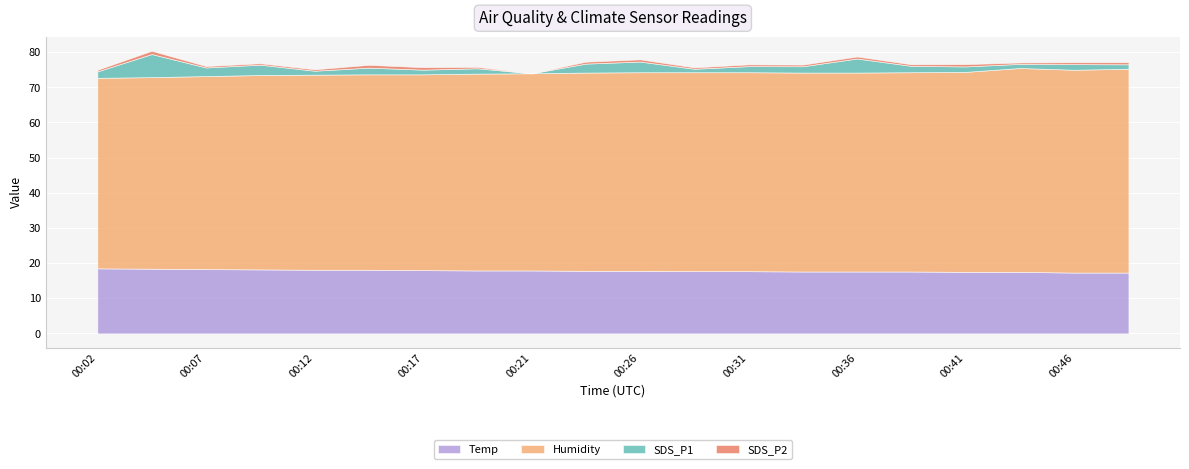

At which category does Humidity reach its first local valley?

00:46